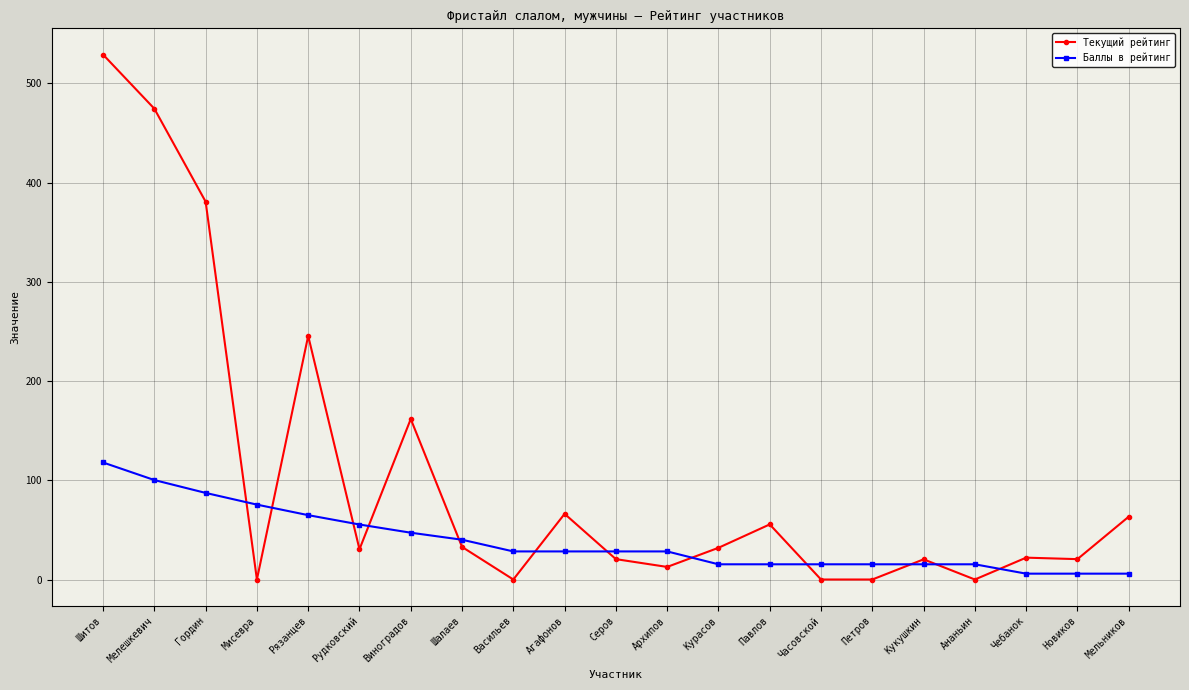

What is the label of the 14th point from the right?

Шалаев